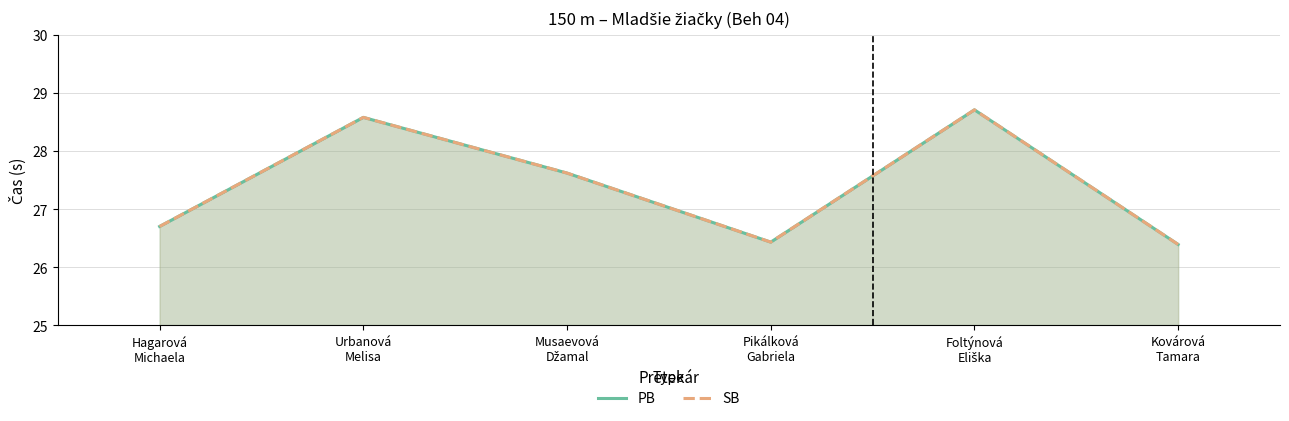

At which label is PB closest to 27?

Hagarová
Michaela